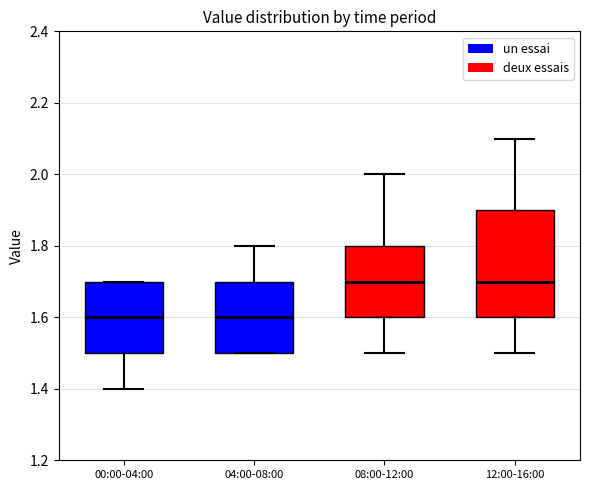

Comparing the boxes themselves (not the whiskers), which one is the tallest?

12:00-16:00